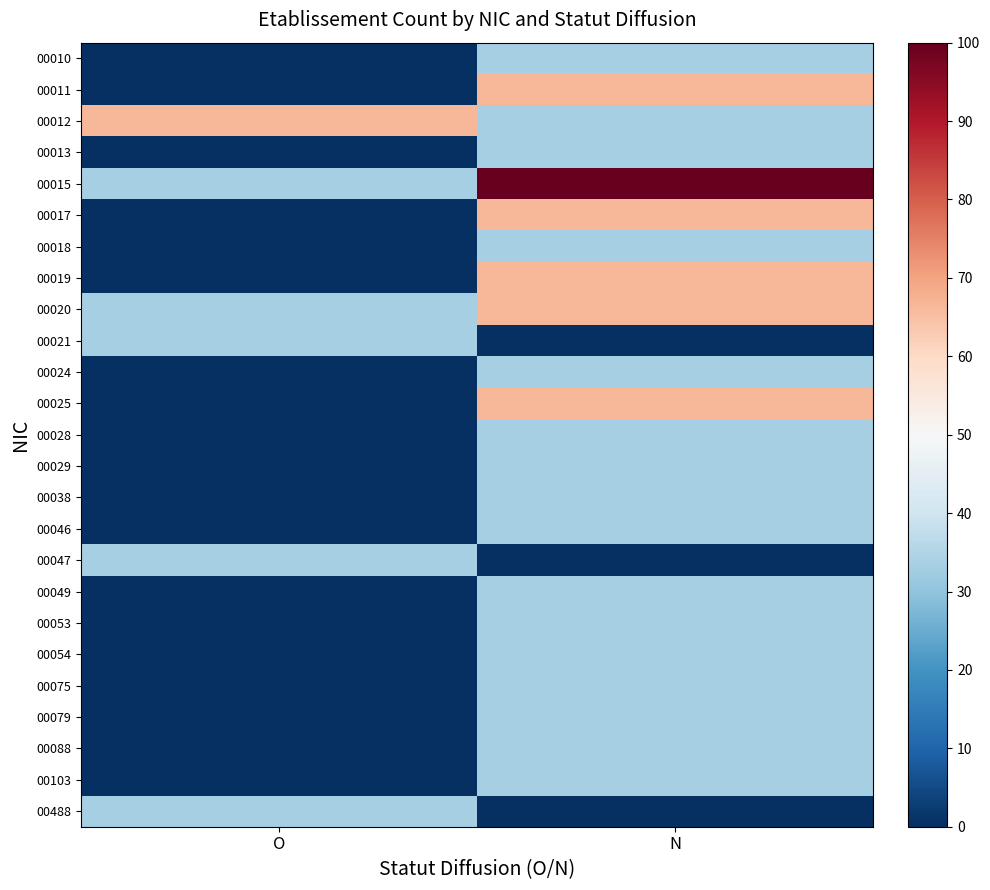

What is the spread (max minus min) of values at N?

100.0